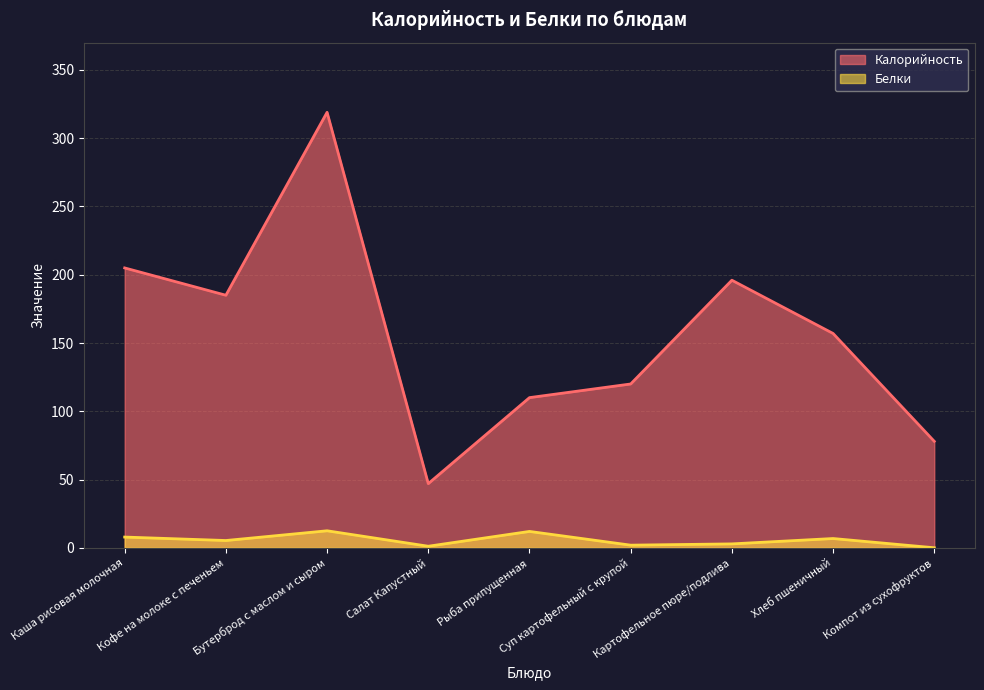

True or false: Белки has more than 2 interior local peaks.

True